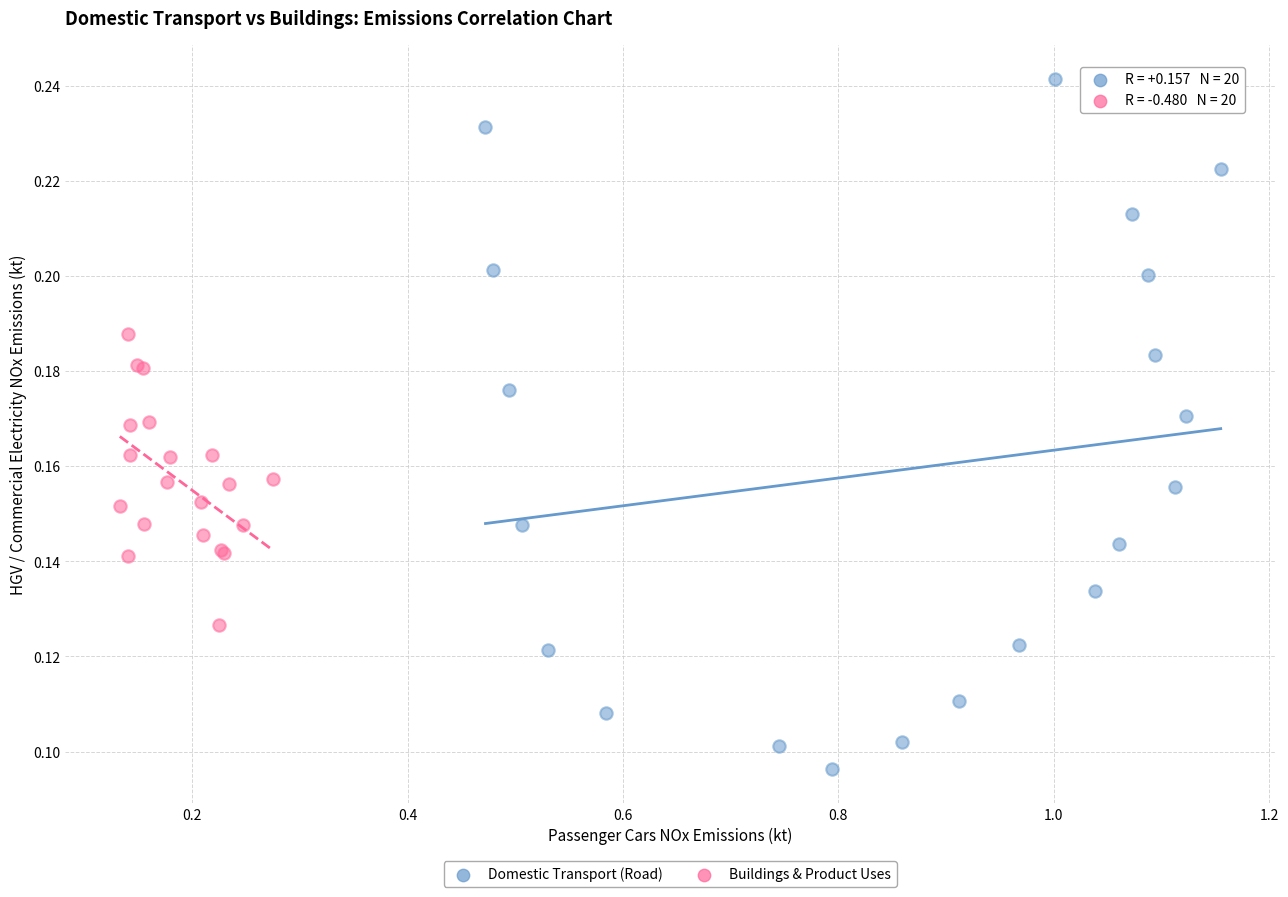

Which series reaches the minimum Y coordinate?

Domestic Transport (Road)